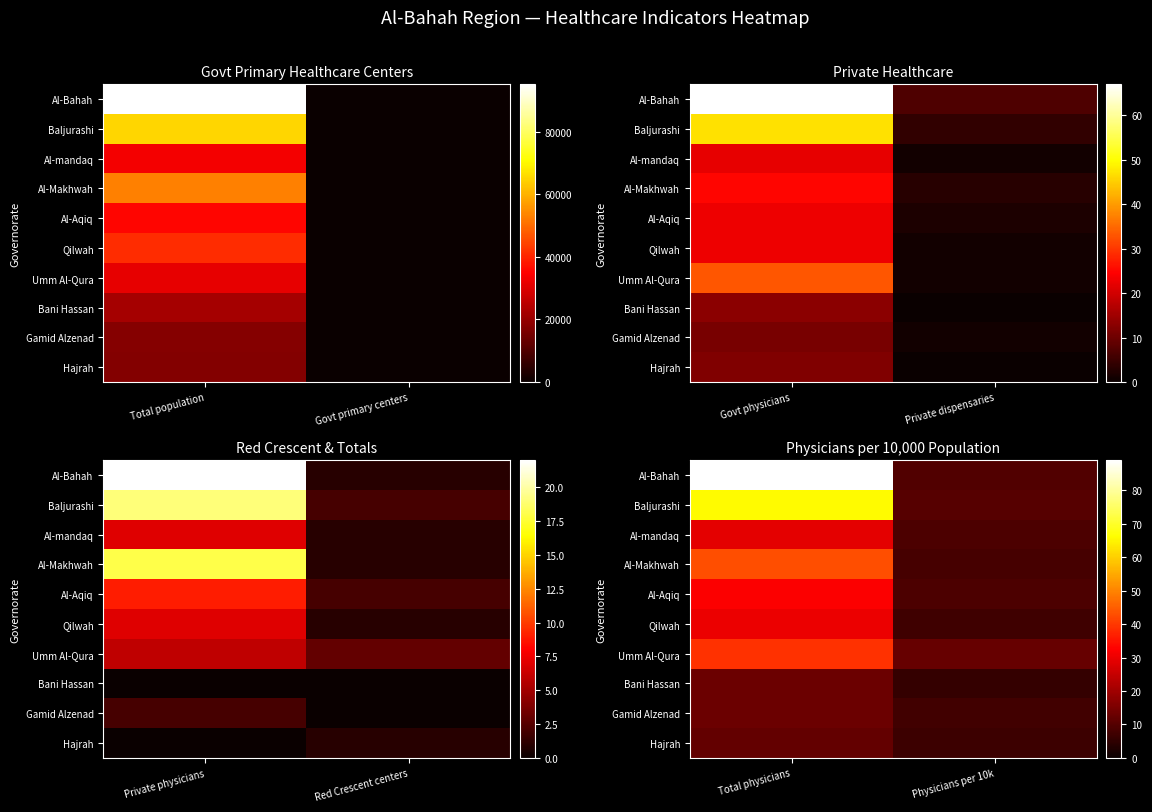

What is the difference between the highest and lowest values at Physicians per 10k?

6.6